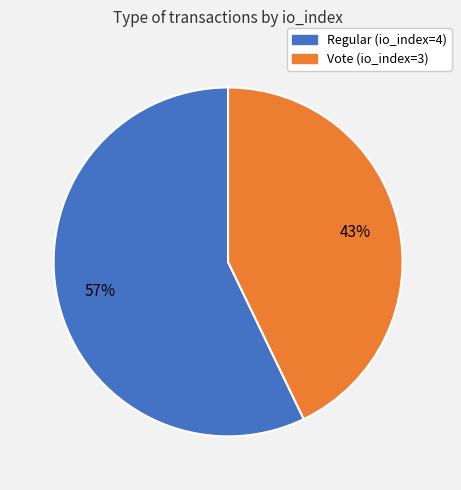

Does Vote (io_index=3) represent more than half of the total?

No